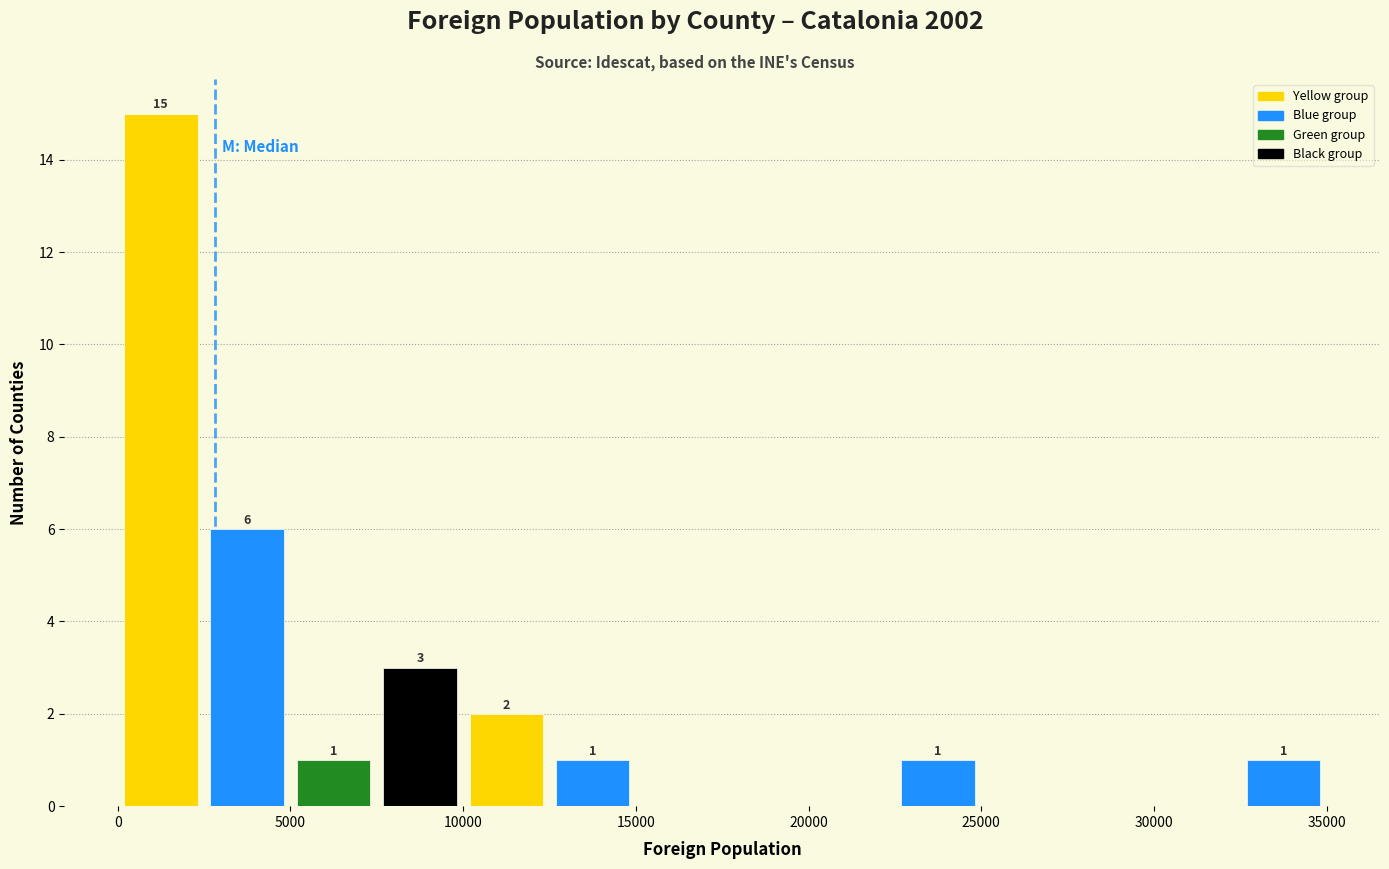

Which range on the x-axis has the tallest bar?

0 to 2500